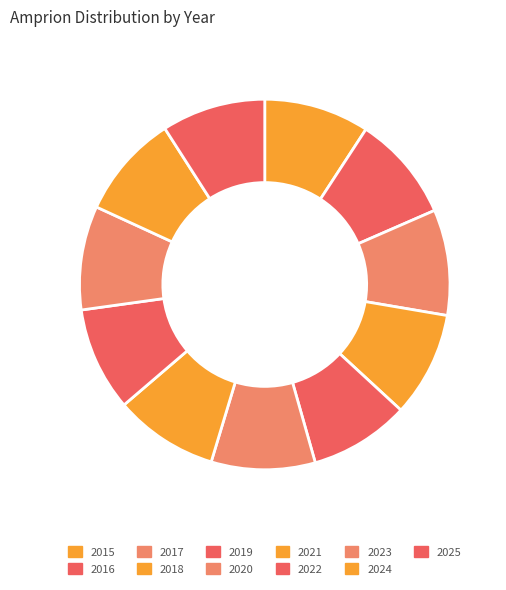

To the nearest percent, what is the combined percentage of 2025 and 2022?

18%